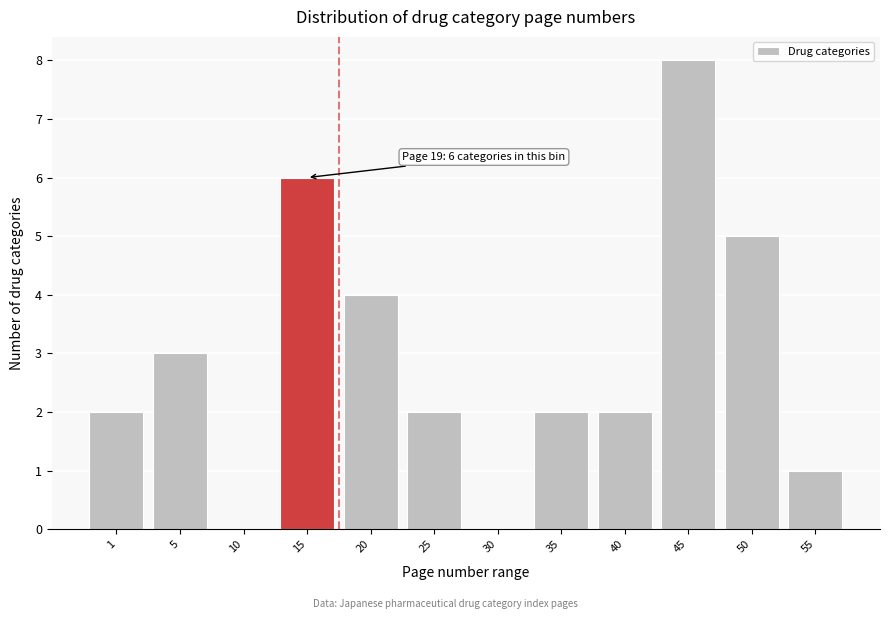

Reading left to right, what are all the values shown in this chart?

1=2	5=3	10=0	15=6	20=4	25=2	30=0	35=2	40=2	45=8	50=5	55=1